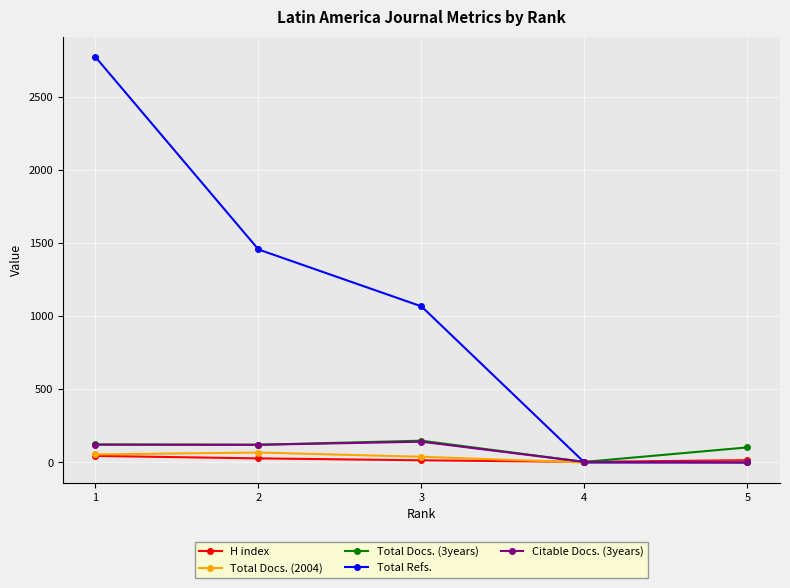

At which category is the sum across all series the highest?

1